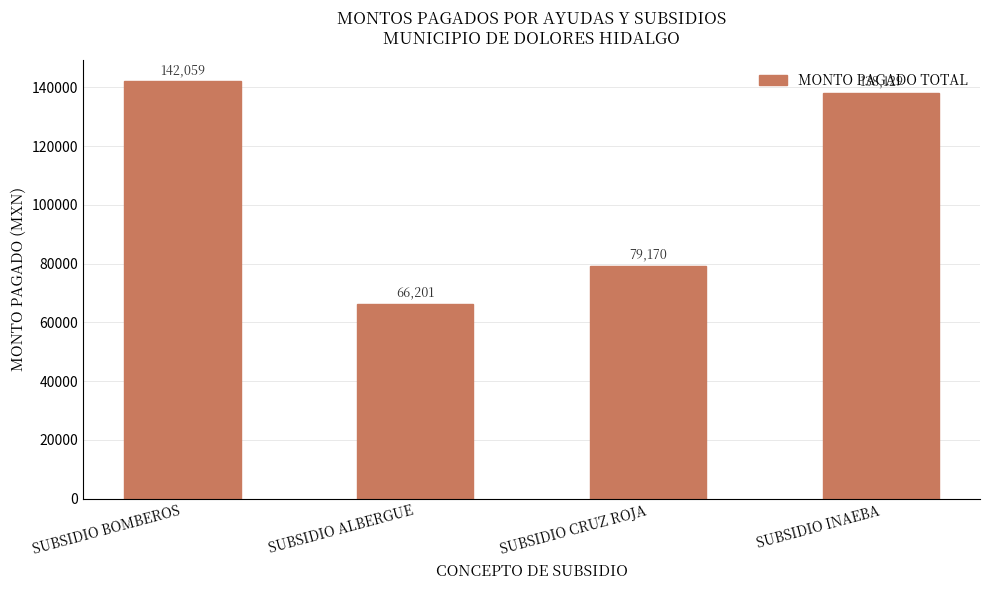

What is the ratio of the value at SUBSIDIO BOMBEROS to the value at SUBSIDIO ALBERGUE?

2.1